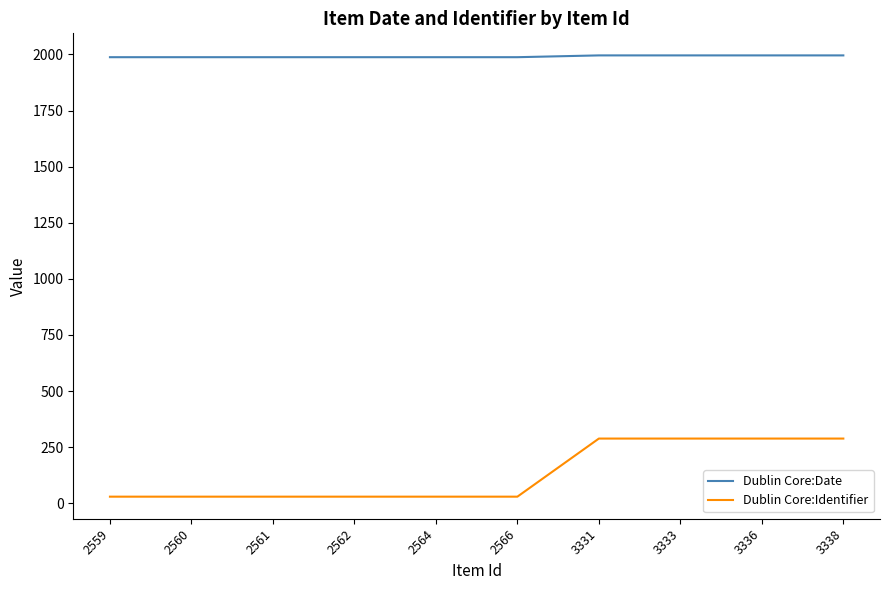

At 2566, list the series in order from largest to smallest.

Dublin Core:Date, Dublin Core:Identifier